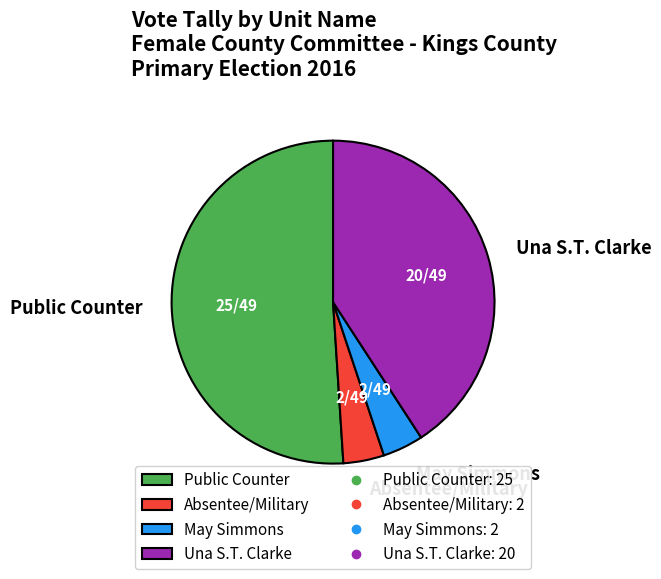

The Absentee/Military slice represents 14% of the pie. True or false?

False